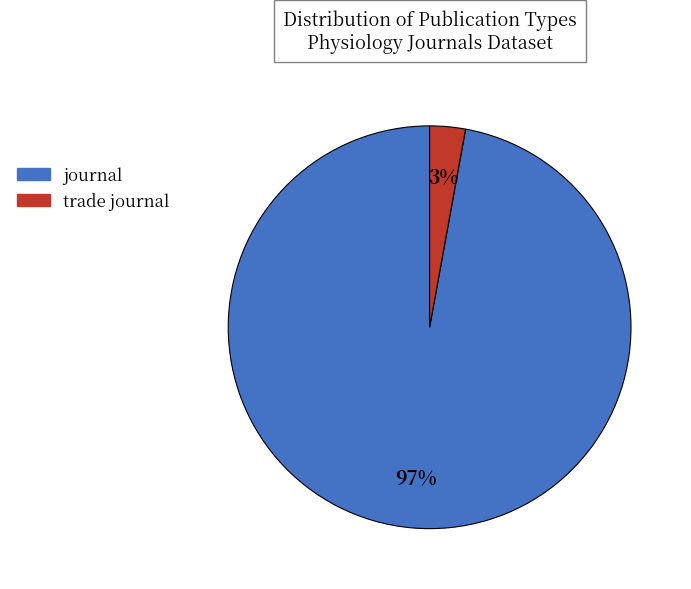

The journal slice represents 97% of the pie. True or false?

True